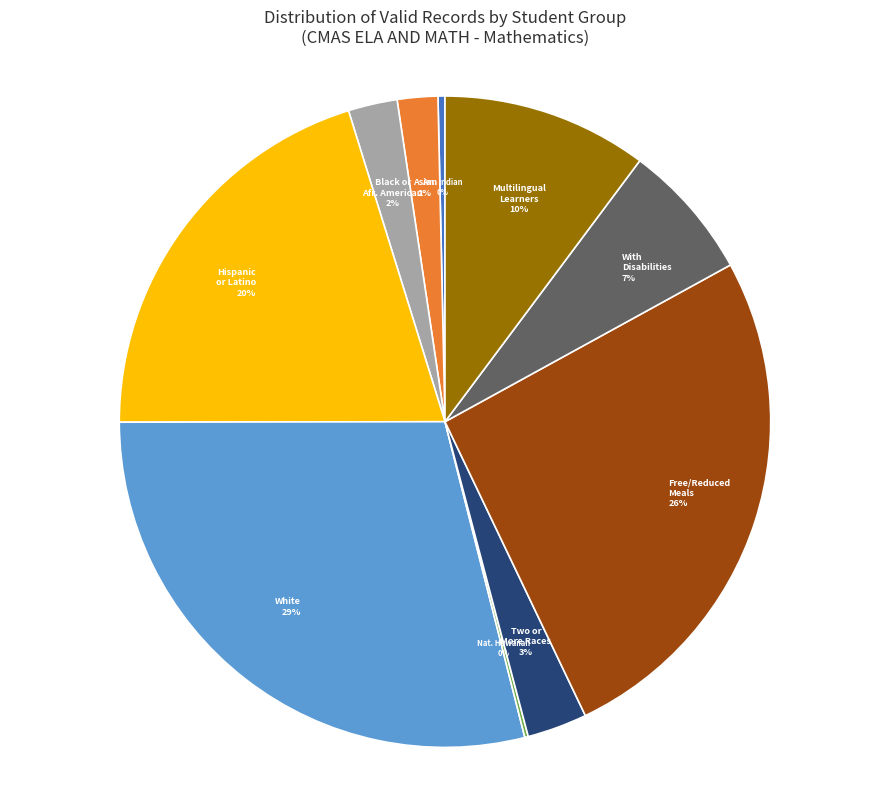

Is there a majority slice in this chart?

No